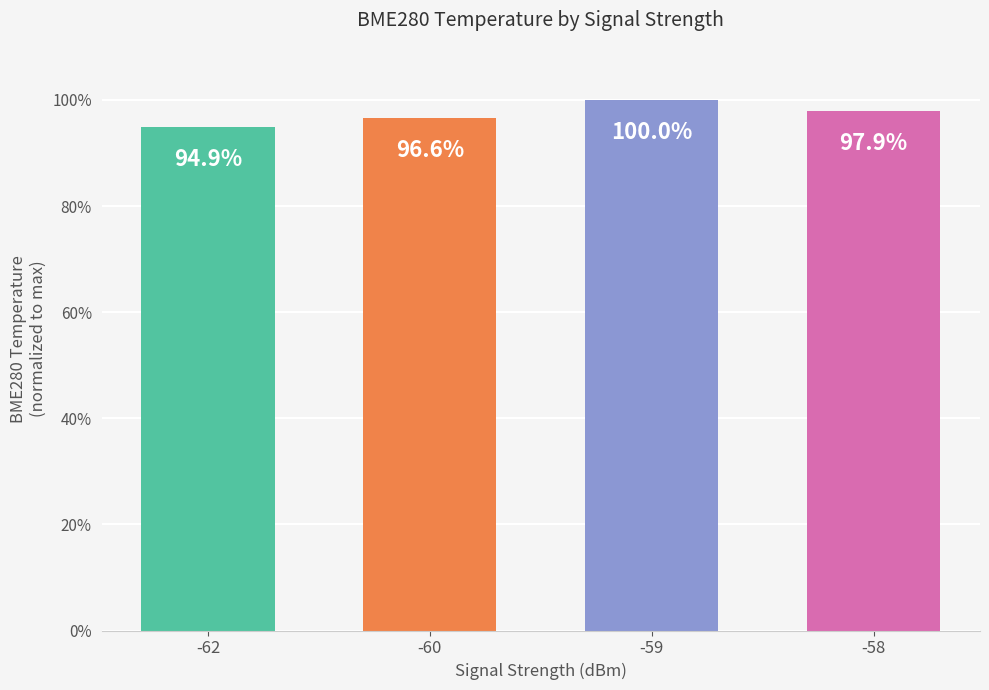

What is the smallest value displayed?

94.9